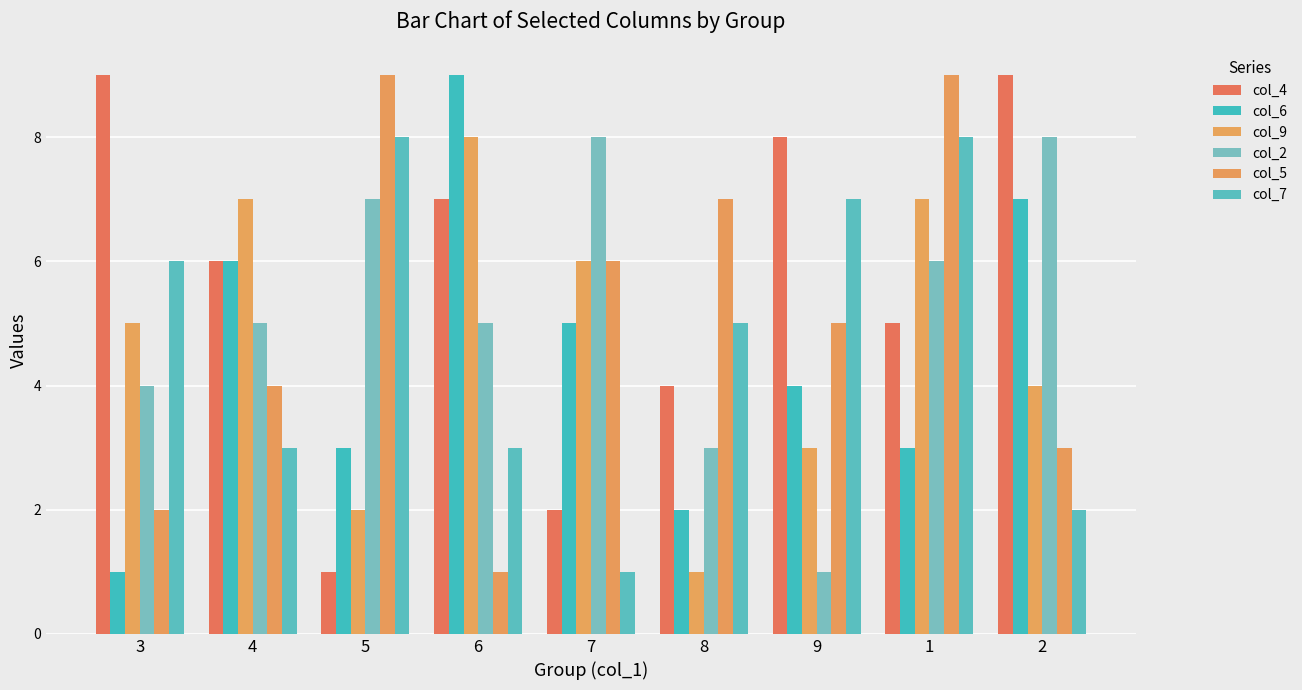

How many bars are there in each group?

6